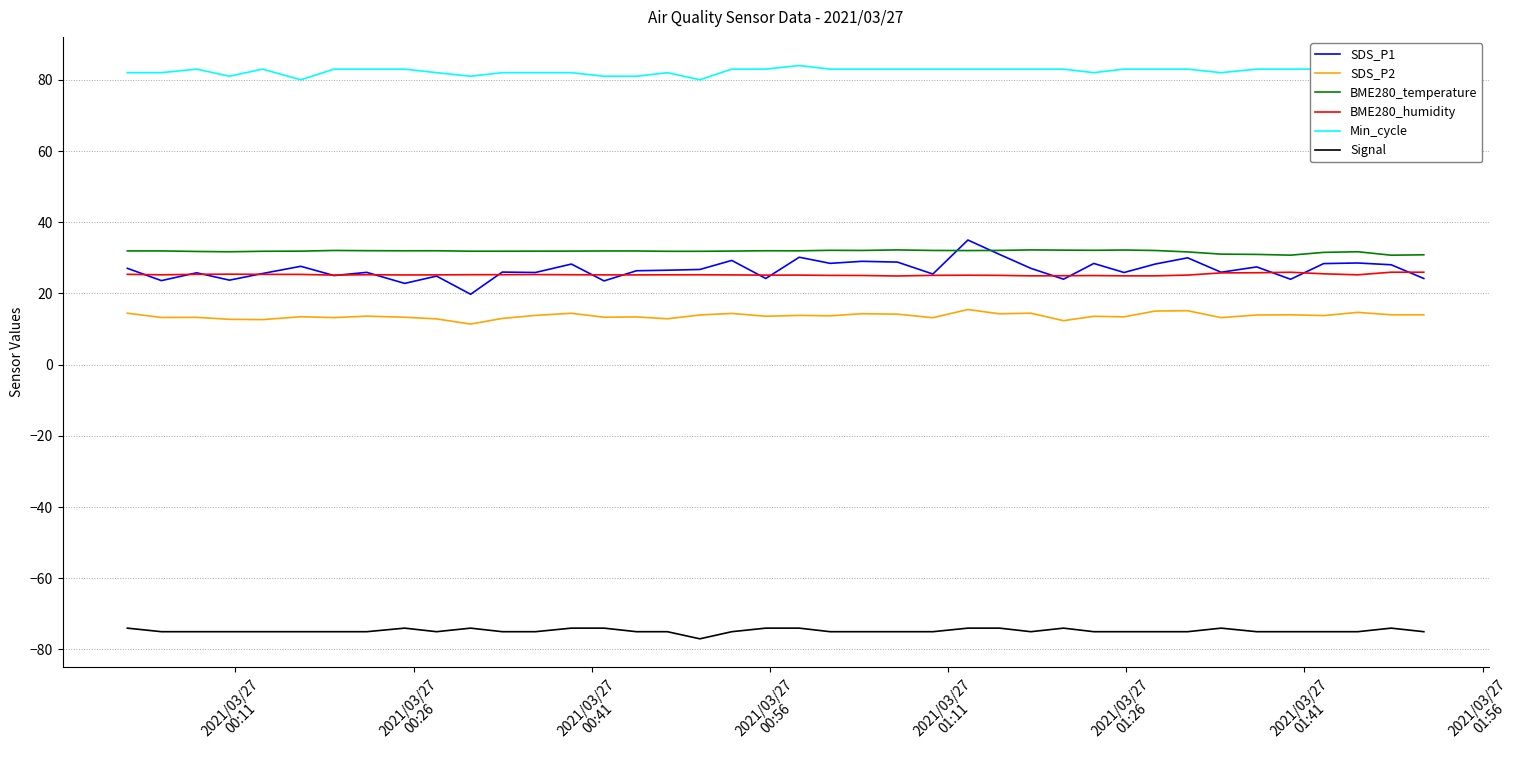

What is the maximum value for BME280_temperature?

32.2